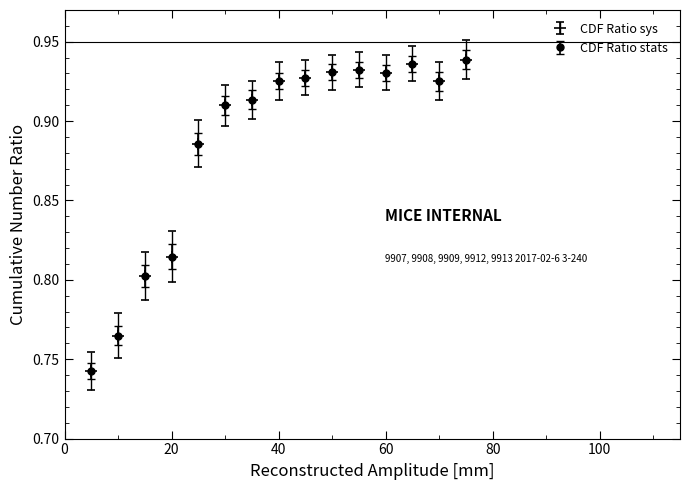

Is this an area chart (filled region under the line)?

No